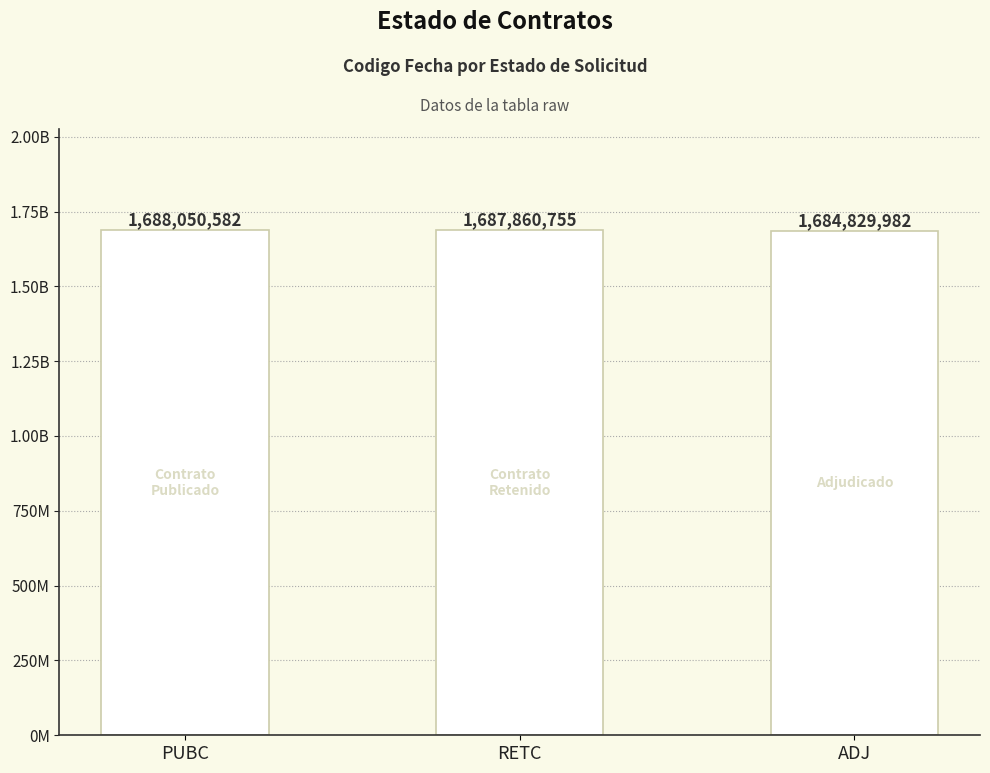

Reading left to right, what are all the values shown in this chart?

1688050582	1687860755	1684829982